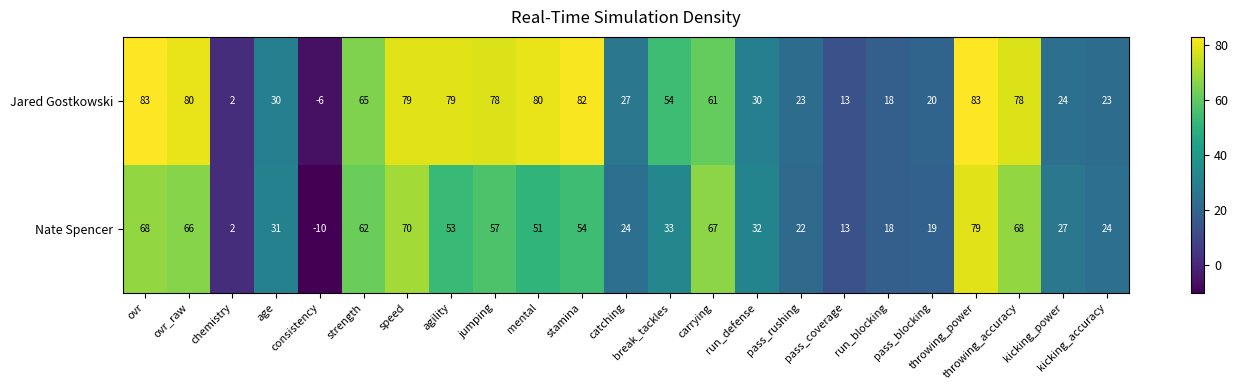

What is the smallest value displayed?

-10